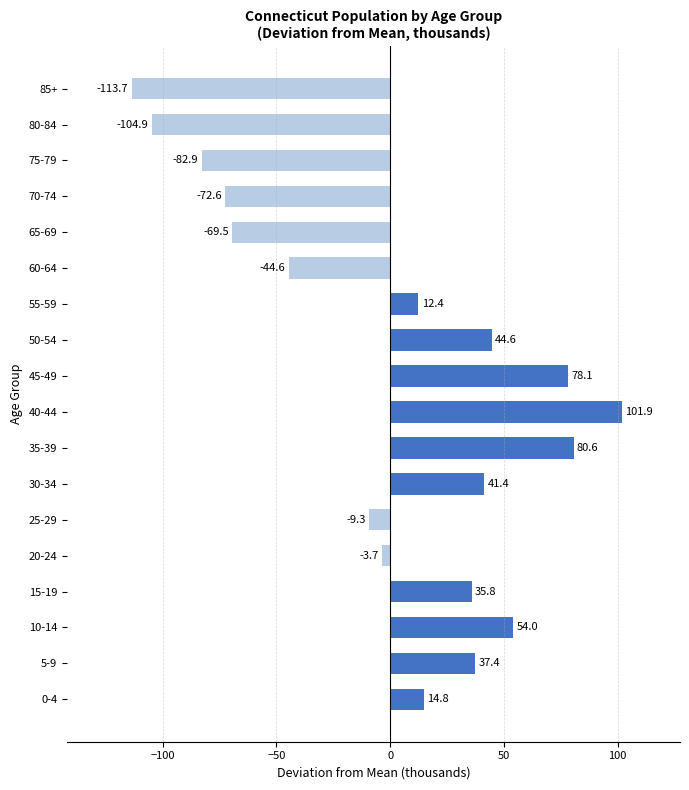

List the labels in order of value, smallest first.

85+, 80-84, 75-79, 70-74, 65-69, 60-64, 25-29, 20-24, 55-59, 0-4, 15-19, 5-9, 30-34, 50-54, 10-14, 45-49, 35-39, 40-44